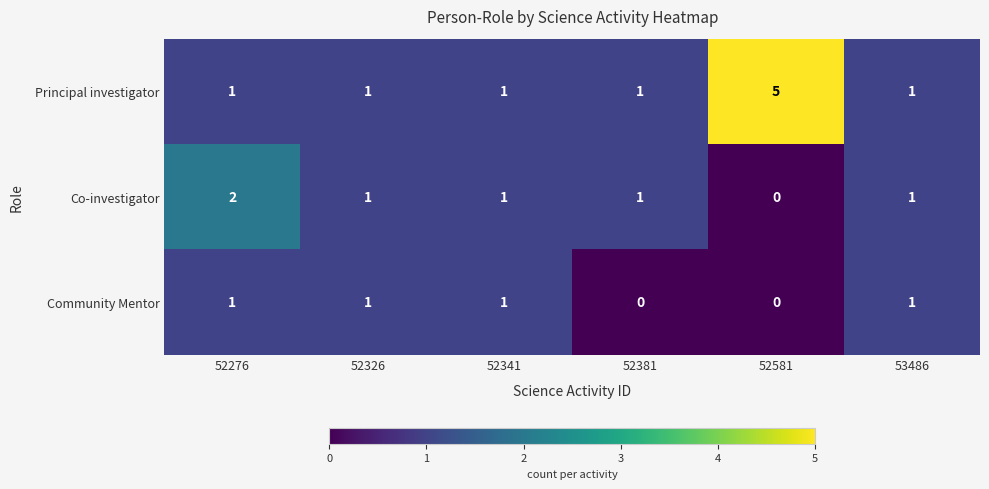

What is the sum of all Principal investigator values?

10